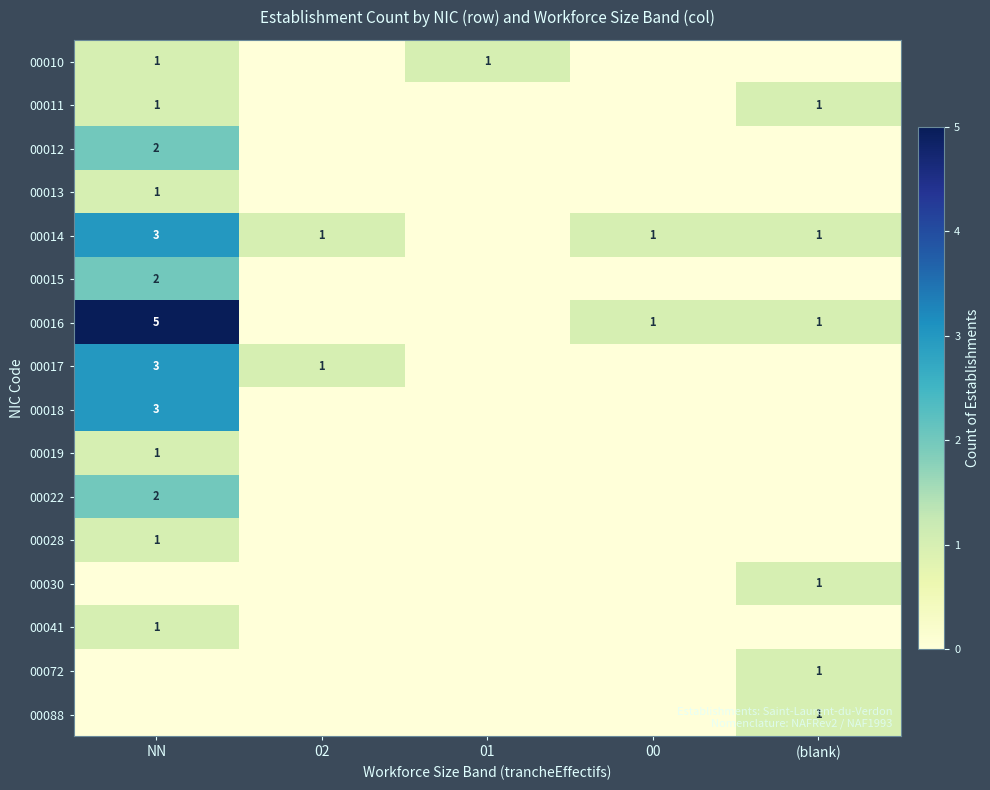

At which label does 00028 reach its minimum?

02